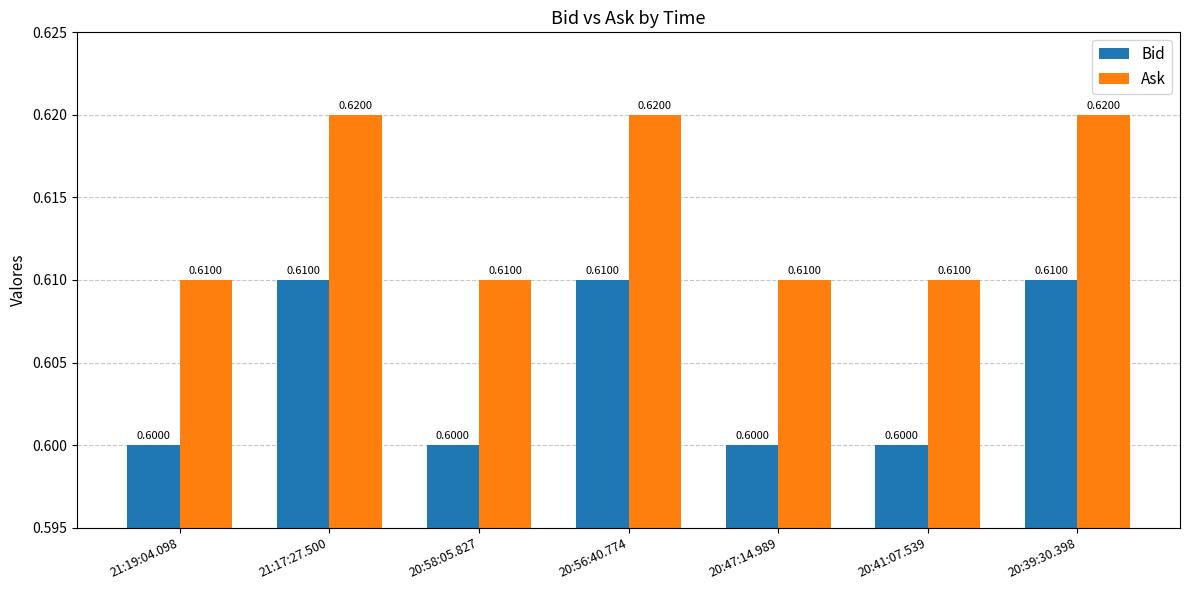

Is the value of Ask at 21:19:04.098 greater than the value of Bid at 20:58:05.827?

Yes